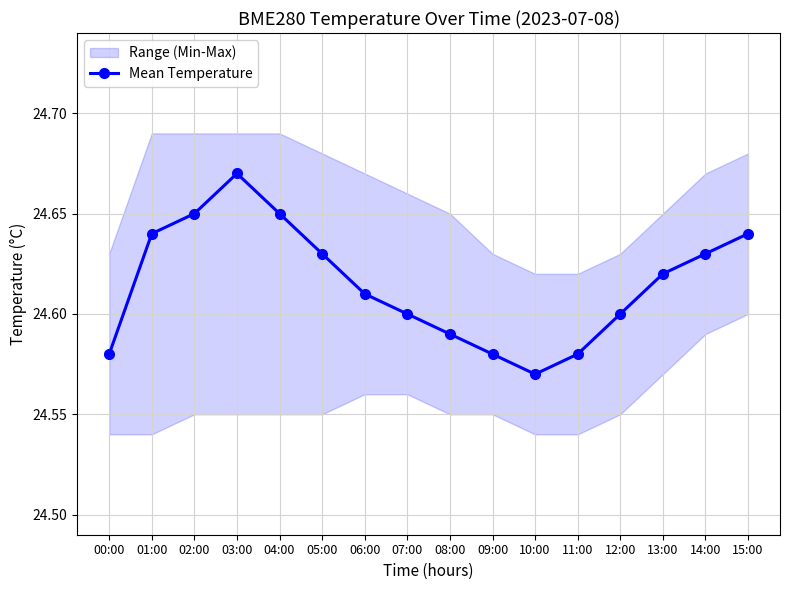

Where is the data nearest to the value 24?

10:00